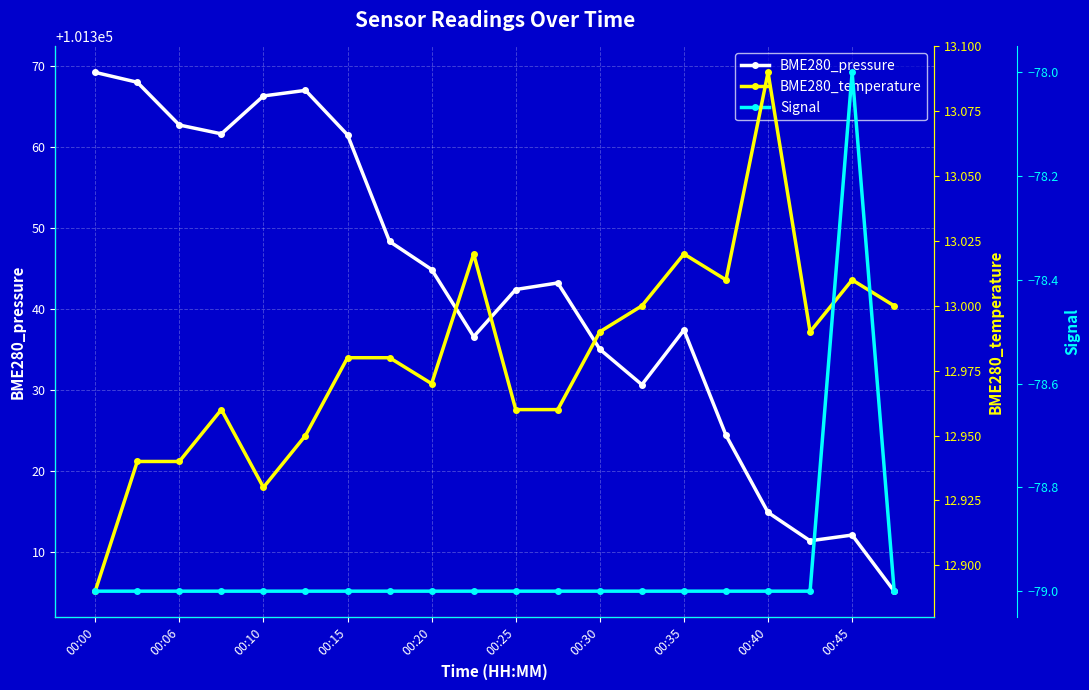

What is the highest value of the BME280_pressure series?

101369.2